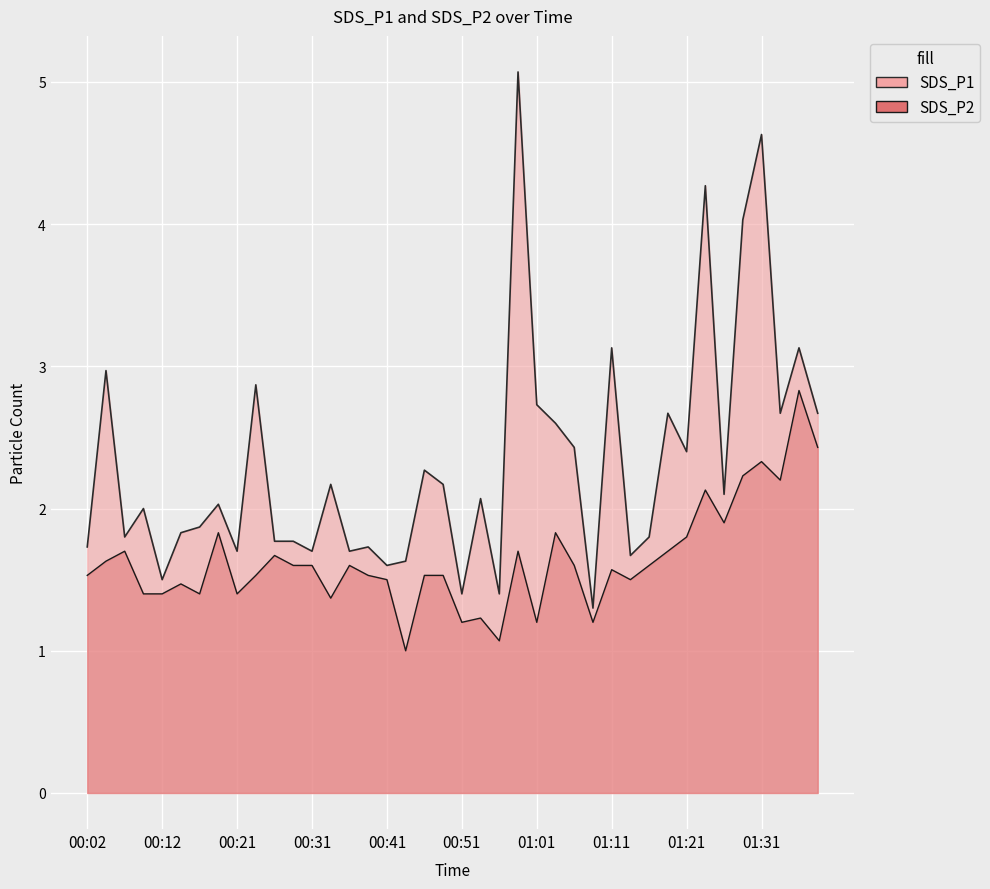

Which series has the largest total across all categories?

SDS_P1